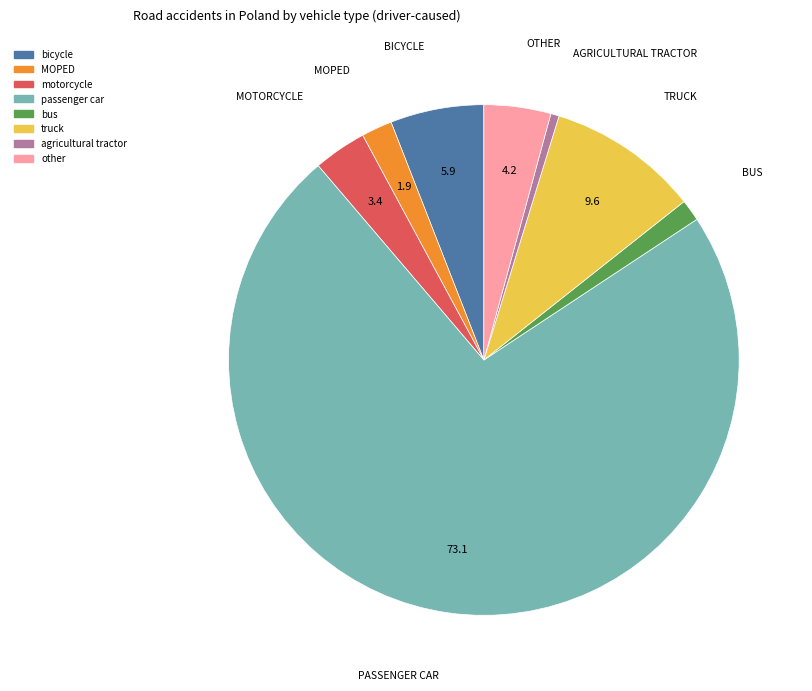

Rank the categories by value from lowest to highest.

agricultural tractor, bus, MOPED, motorcycle, other, bicycle, truck, passenger car